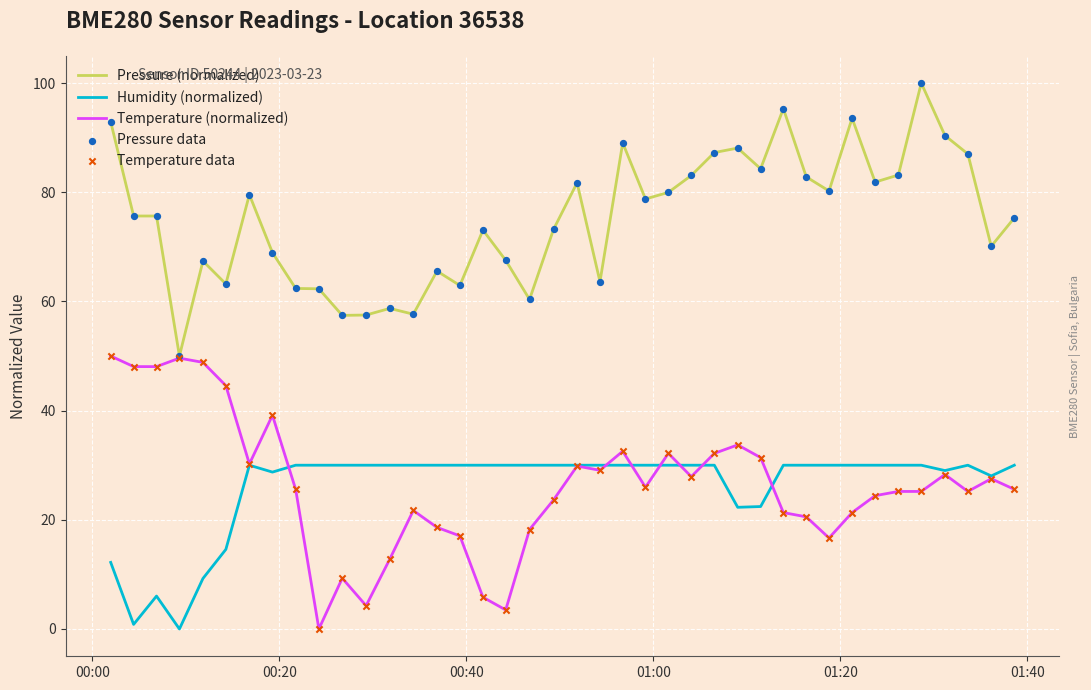

Which series has the largest total across all categories?

Pressure (normalized)